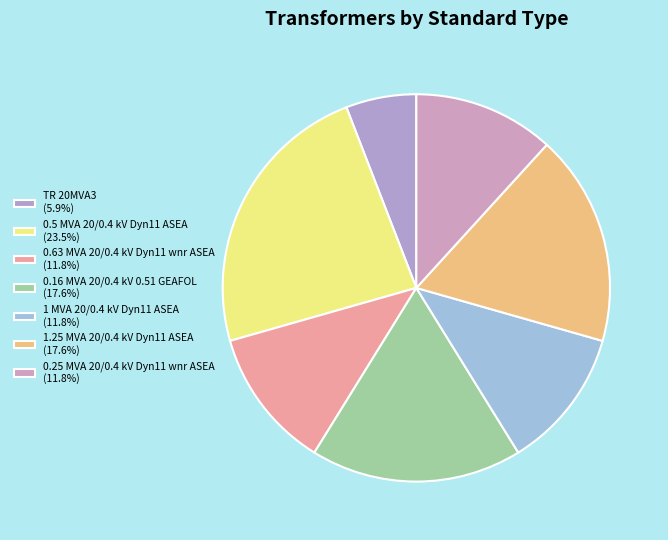

Does any single category account for the majority?

No